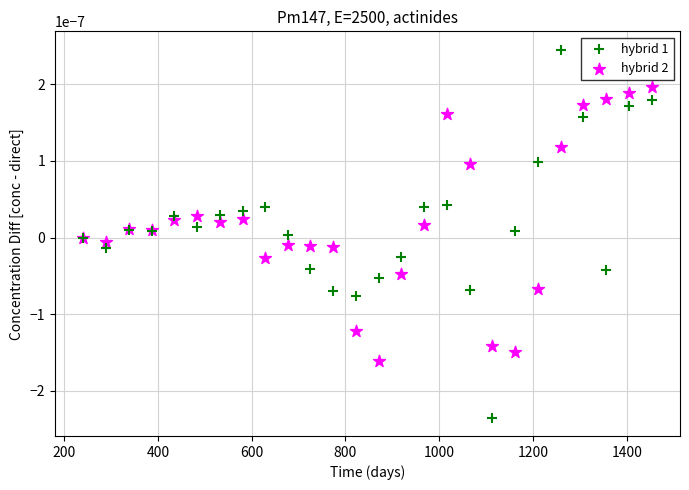

Which series has the widest spread of Y values?

hybrid 1